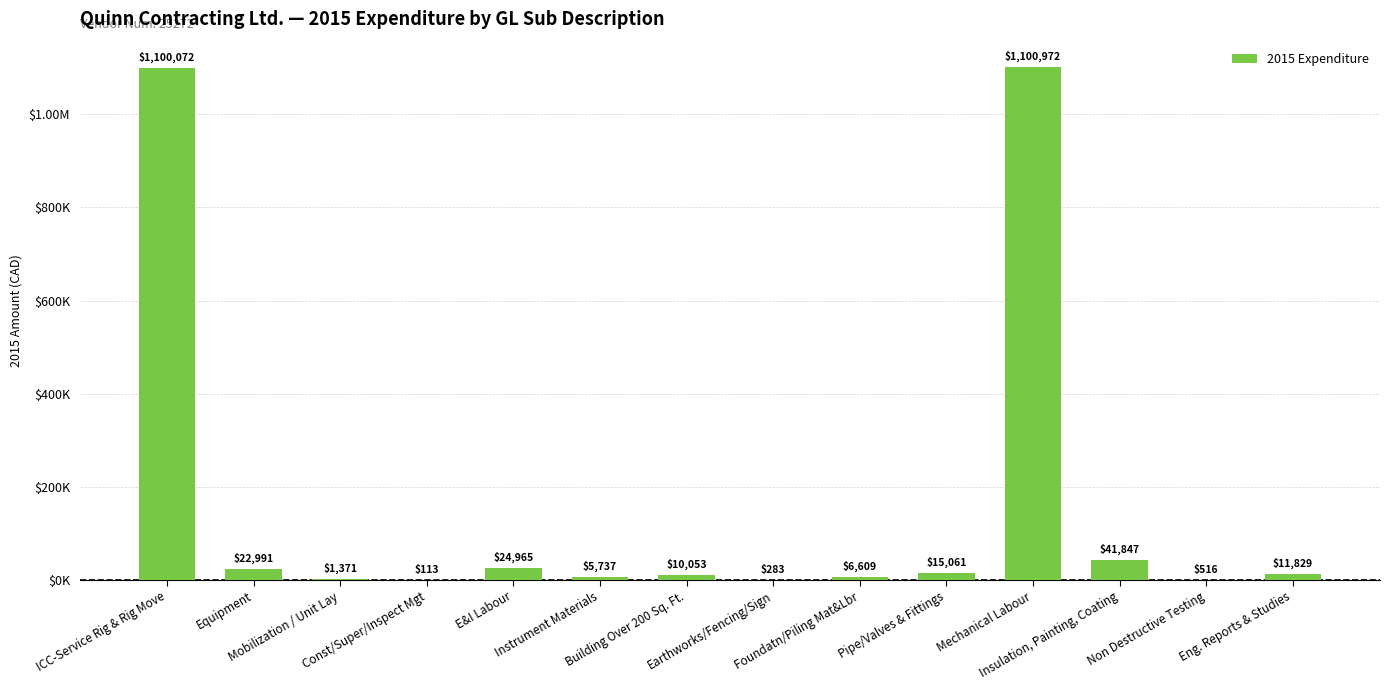

Reading left to right, what are all the values shown in this chart?

ICC-Service Rig & Rig Move=1100072.1	Equipment=22991.1	Mobilization / Unit Lay=1371.0	Const/Super/Inspect Mgt=112.9	E&I Labour=24965.2	Instrument Materials=5737.4	Building Over 200 Sq. Ft.=10052.6	Earthworks/Fencing/Sign=282.7	Foundatn/Piling Mat&Lbr=6609.1	Pipe/Valves & Fittings=15061.2	Mechanical Labour=1100971.5	Insulation, Painting, Coating=41847.0	Non Destructive Testing=515.5	Eng. Reports & Studies=11829.3